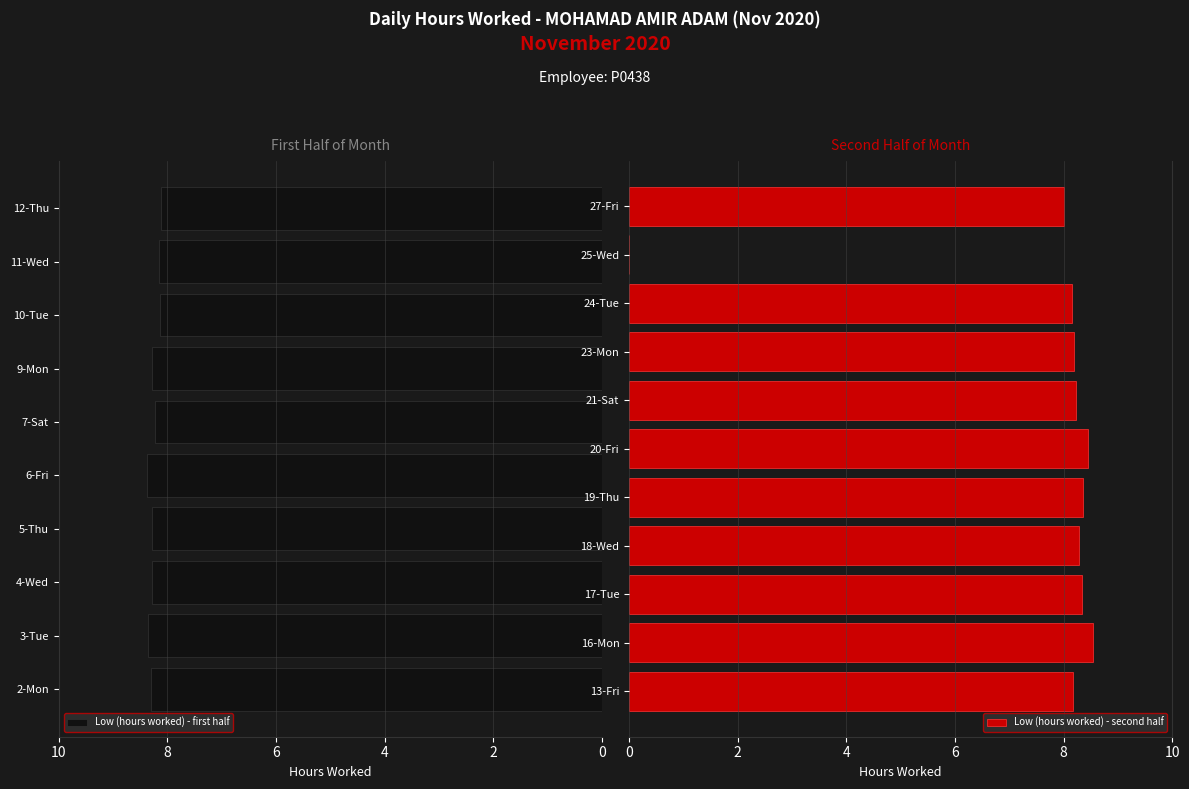

Rank the categories by value from lowest to highest.

25-Wed, 27-Fri, 12-Thu, 10-Tue, 11-Wed, 24-Tue, 13-Fri, 23-Mon, 21-Sat, 7-Sat, 9-Mon, 18-Wed, 4-Wed, 5-Thu, 2-Mon, 17-Tue, 3-Tue, 19-Thu, 6-Fri, 20-Fri, 16-Mon